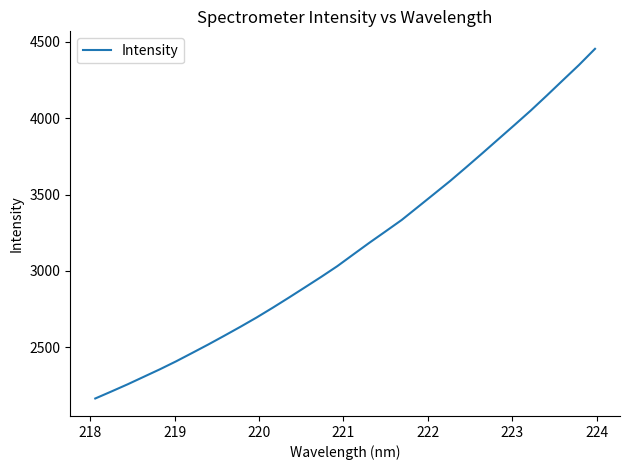

How many distinct data groups are displayed?

1